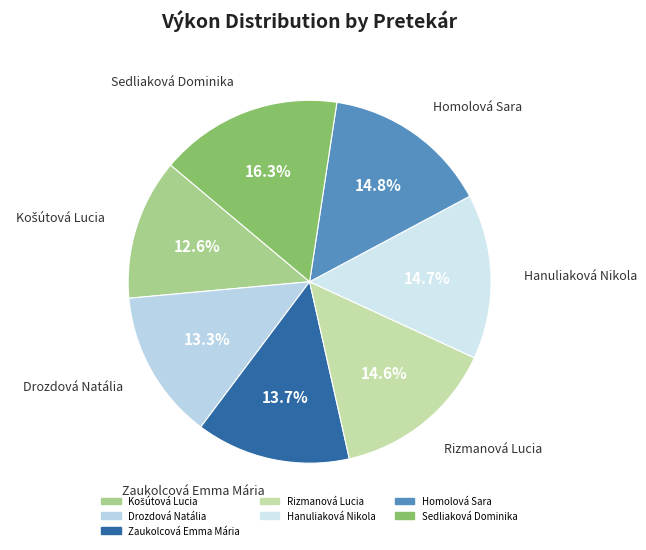

Which has a higher value, Drozdová Natália or Rizmanová Lucia?

Rizmanová Lucia